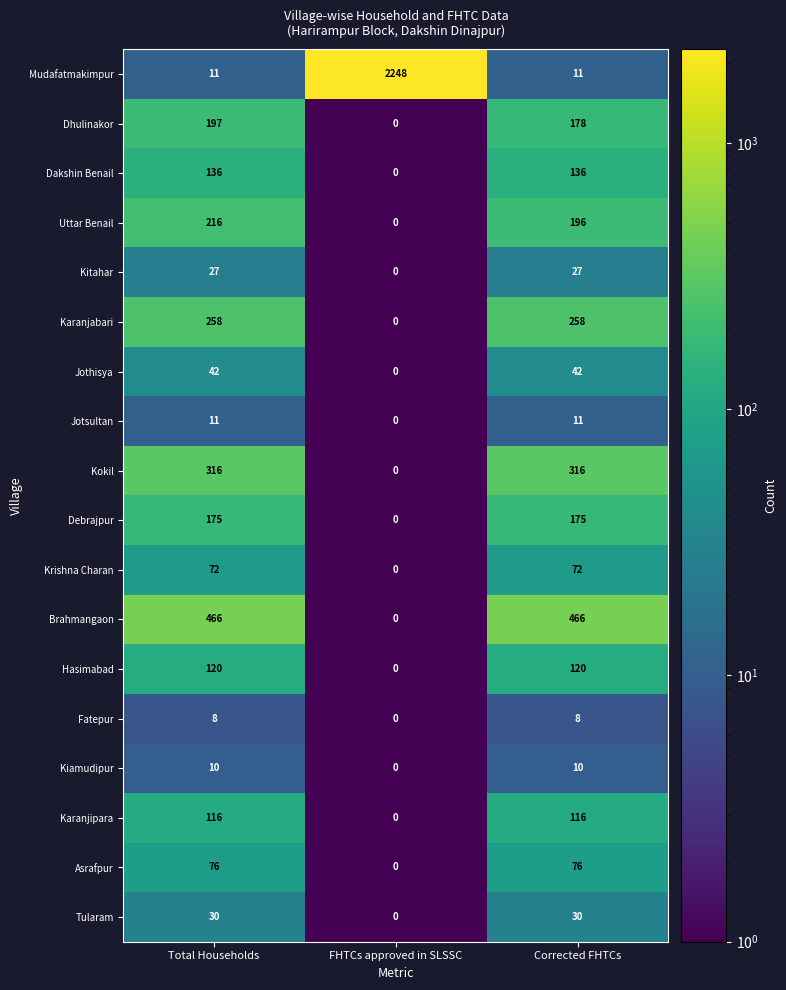

Rank the series by their maximum value, from highest to lowest.

Mudafatmakimpur, Brahmangaon, Kokil, Karanjabari, Uttar Benail, Dhulinakor, Debrajpur, Dakshin Benail, Hasimabad, Karanjipara, Asrafpur, Krishna Charan, Jothisya, Tularam, Kitahar, Jotsultan, Kiamudipur, Fatepur